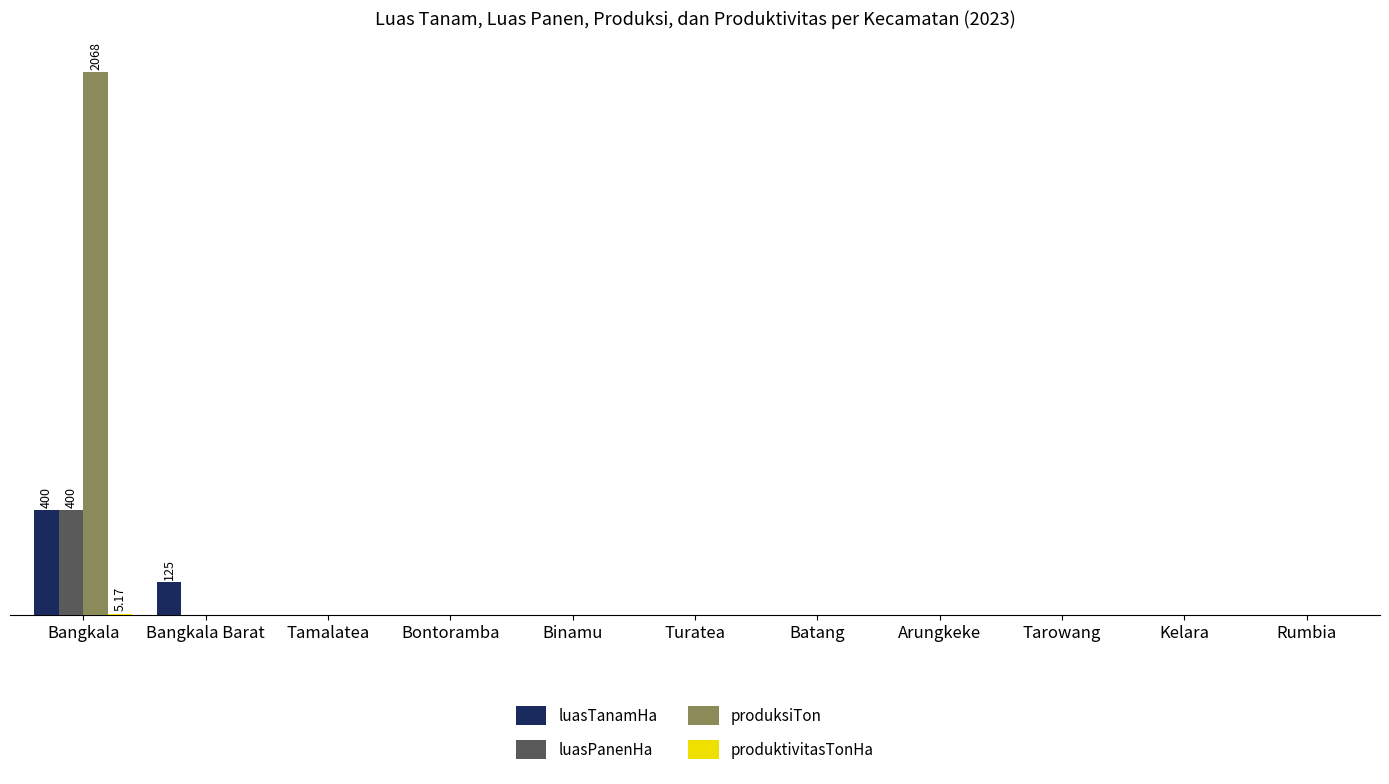

What is the sum of all produksiTon values?

2068.0